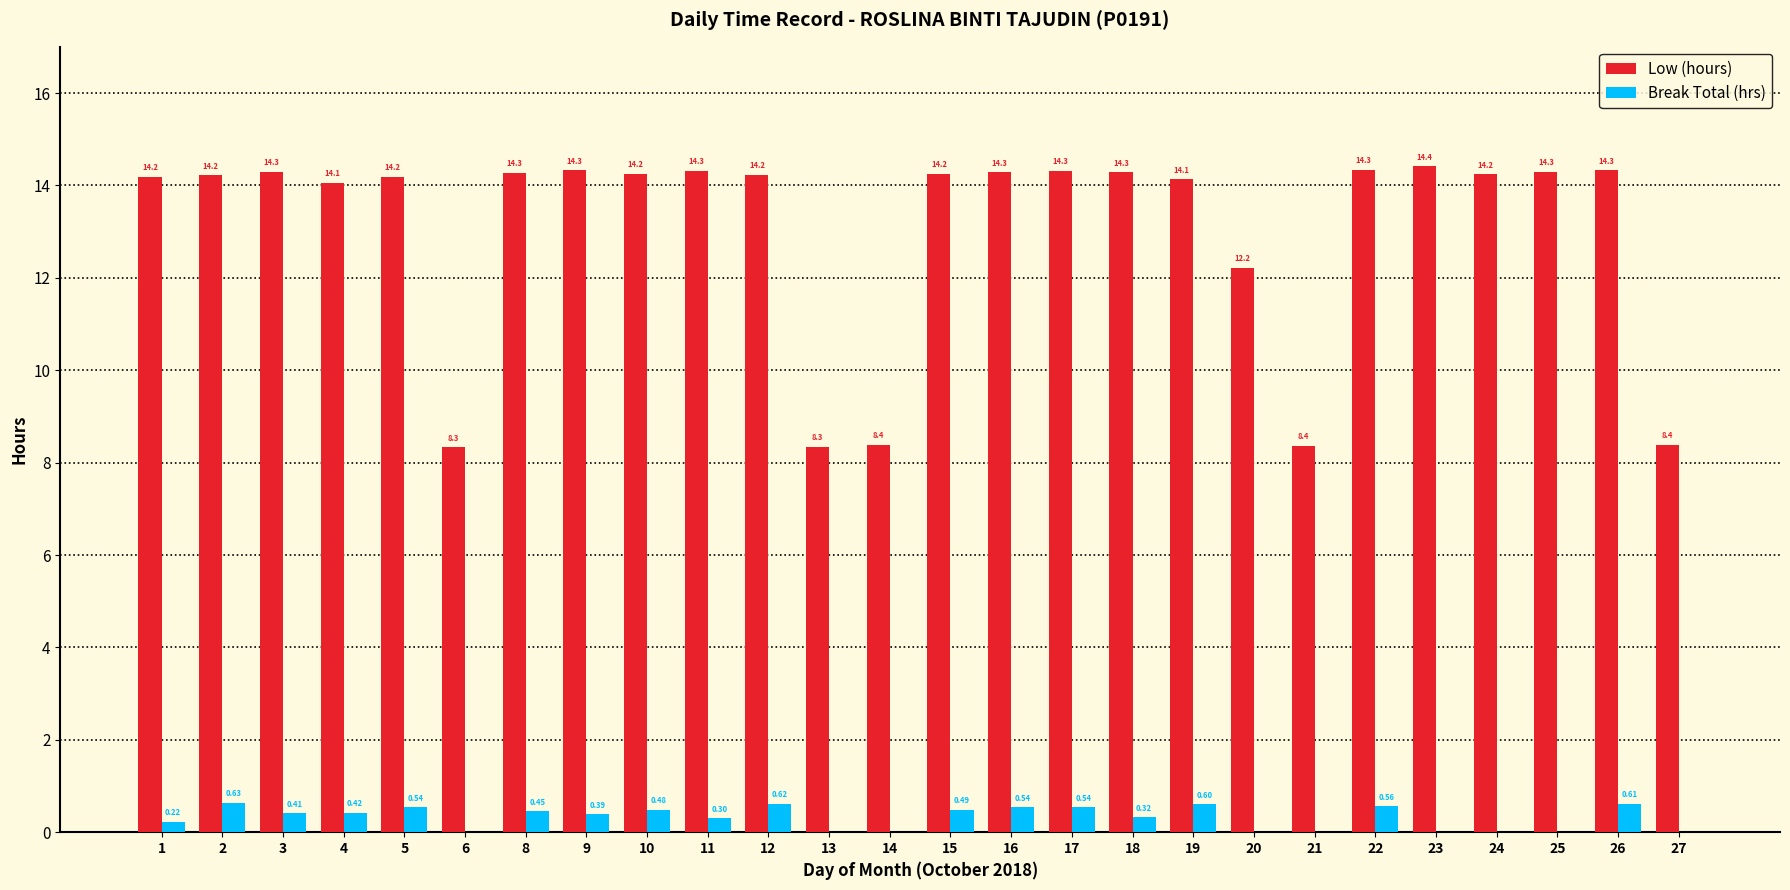

What is the difference between the Low (hours) values at 26 and 23?

0.1